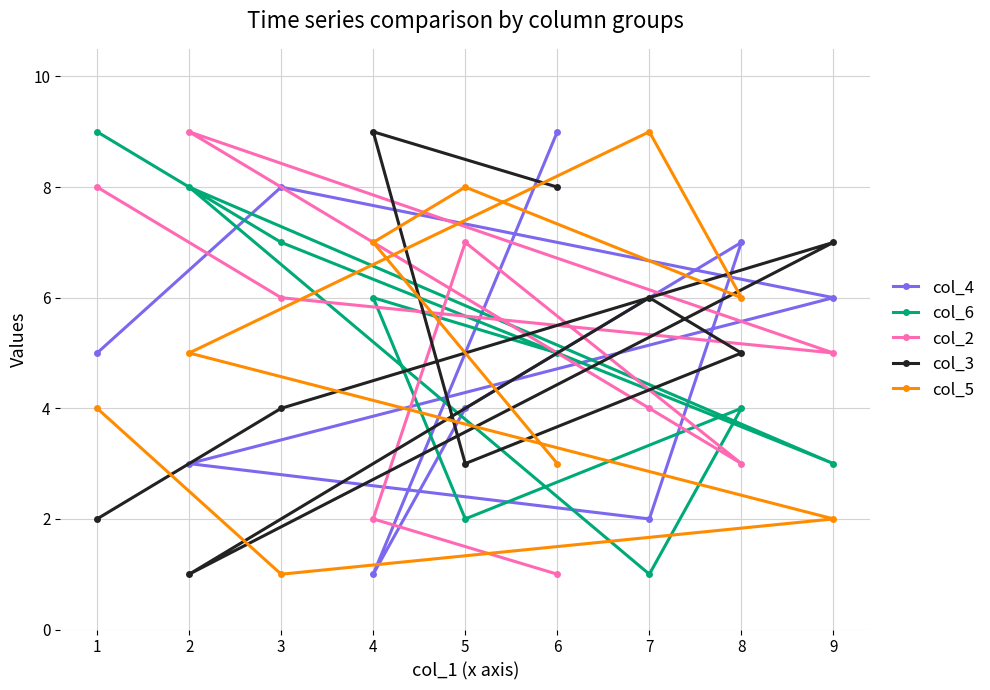

The col_6 series shows 1 at 4. True or false?

False